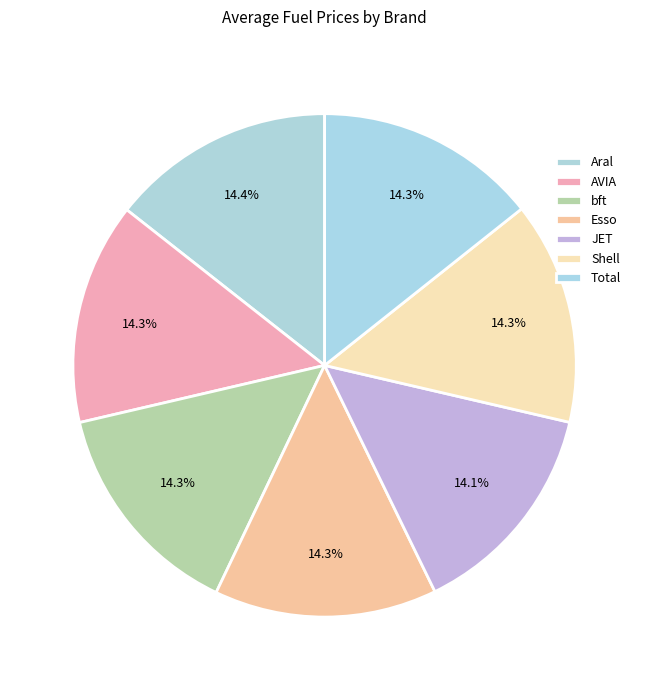

Approximately how many times larger is the value at Esso compared to AVIA?

1.0